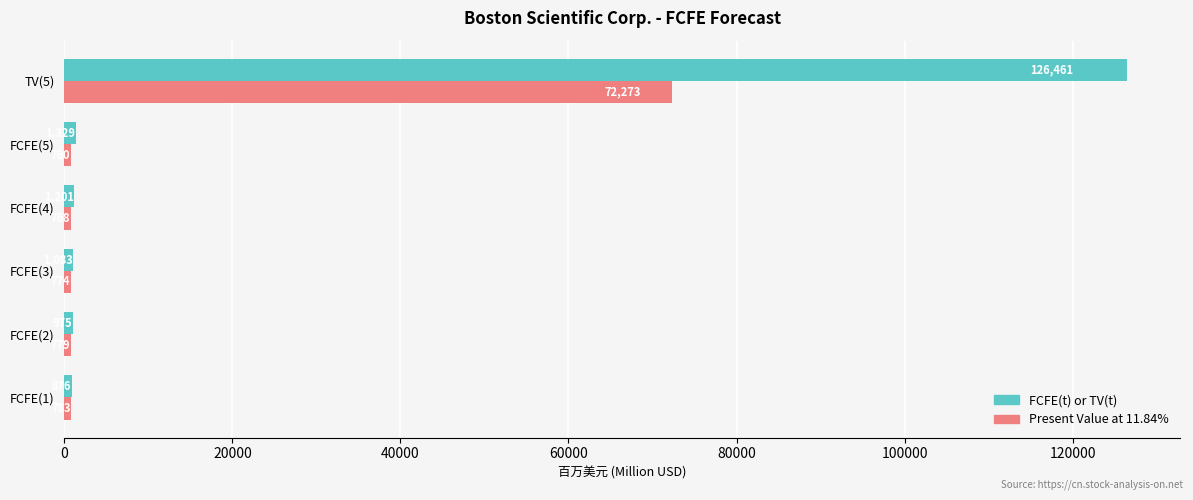

What is the difference between the second highest and minimum values in the FCFE(t) or TV(t) series?

453